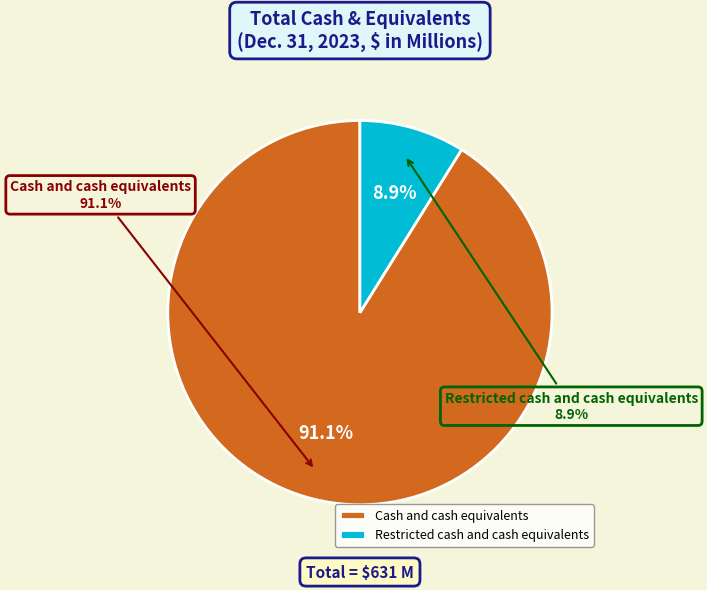

To the nearest percent, what is the average slice percentage?

50%